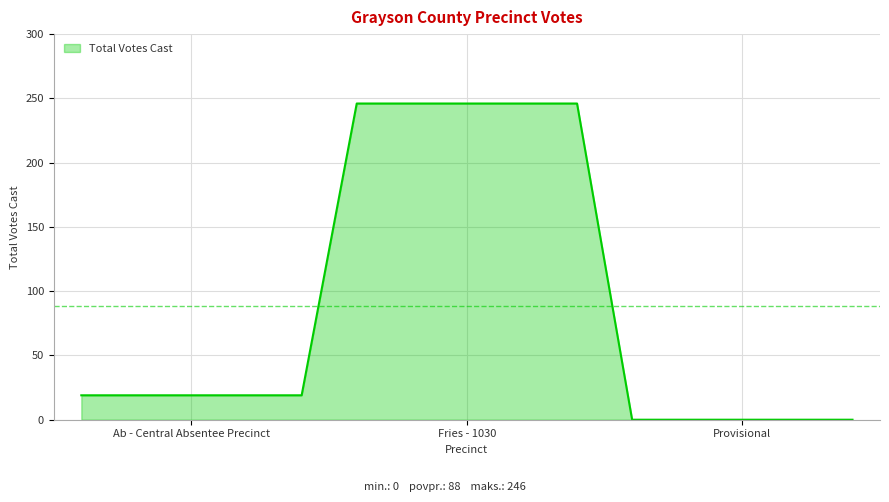

True or false: the data has more than 2 interior local peaks.

False